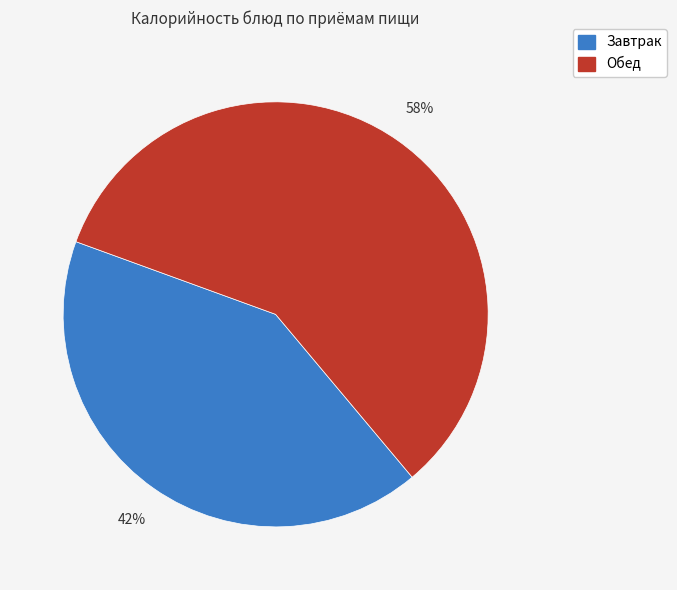

To the nearest percent, what is the average slice percentage?

50%